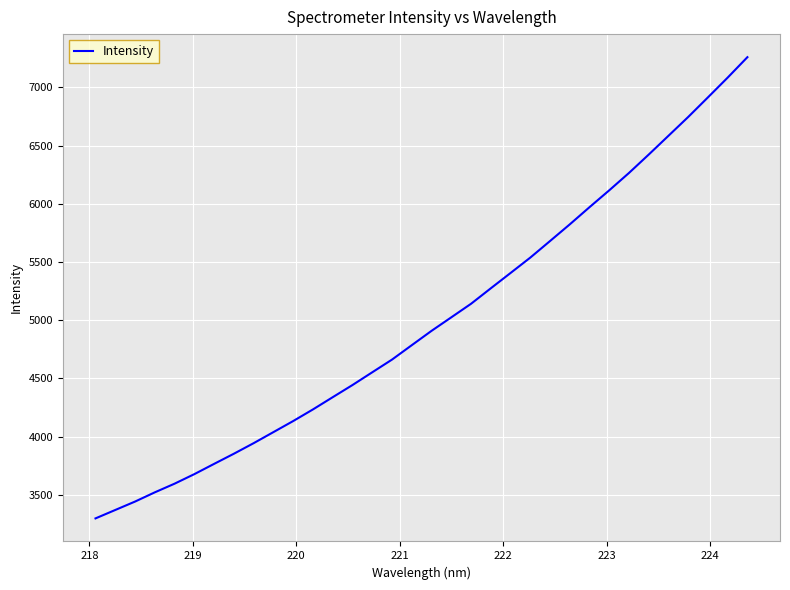

What is the smallest value displayed?

3298.0